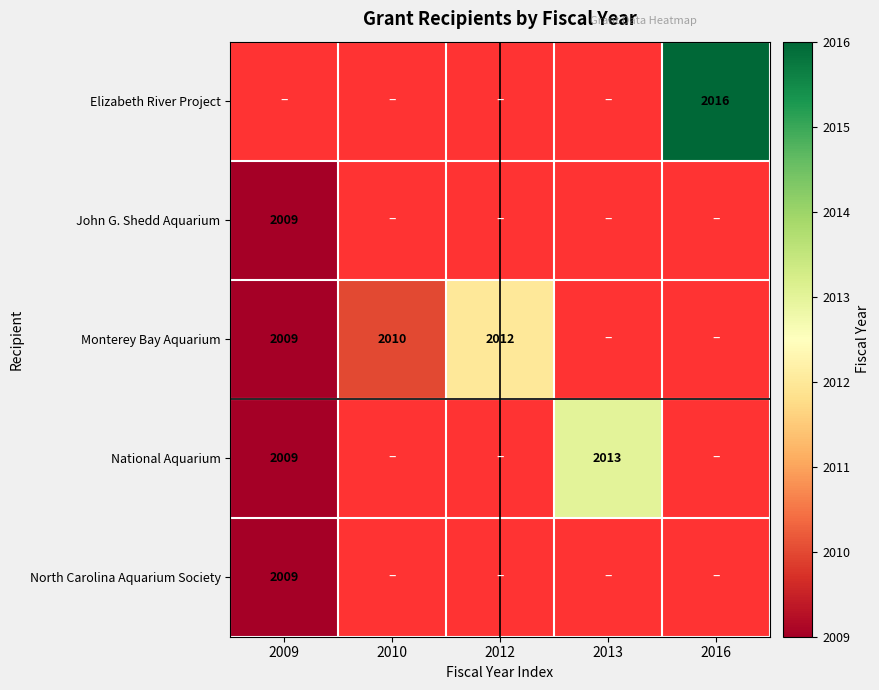

What is the minimum value shown in the chart?

2009.0